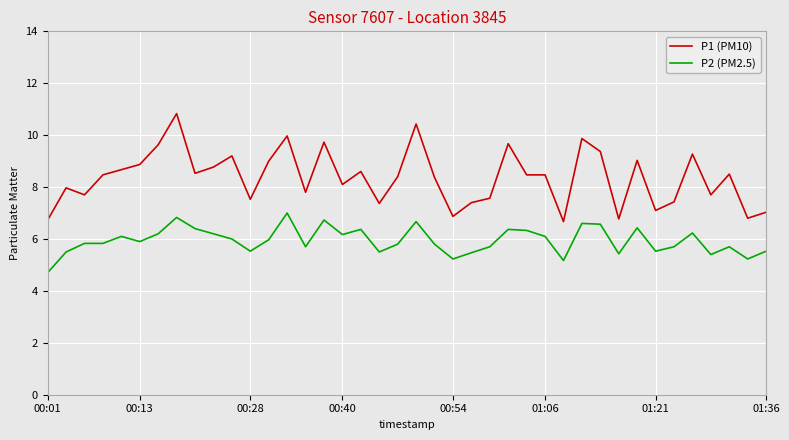

True or false: P2 (PM2.5) and P1 (PM10) cross at least once.

False